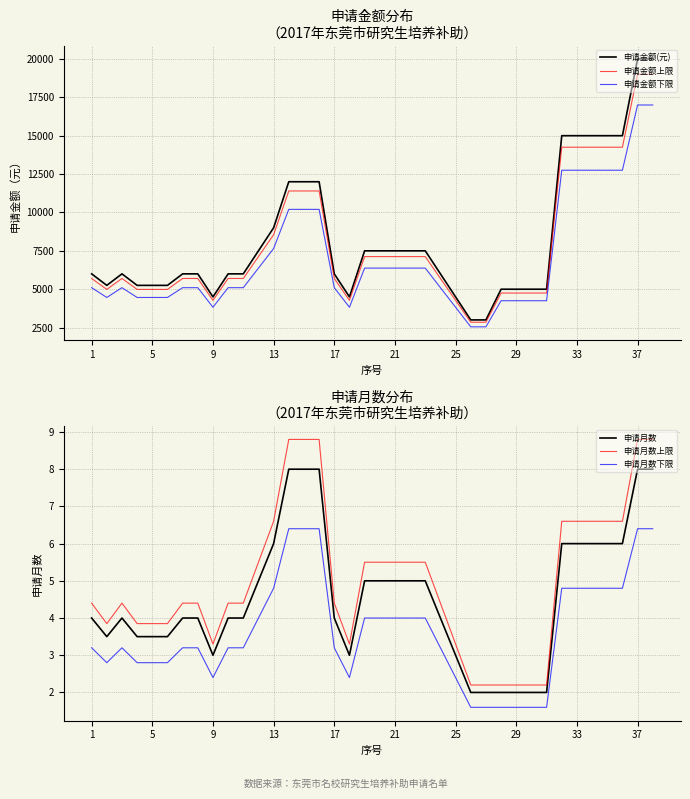

What is the difference between the 申请金额(元) values at 34 and 18?

7500.0